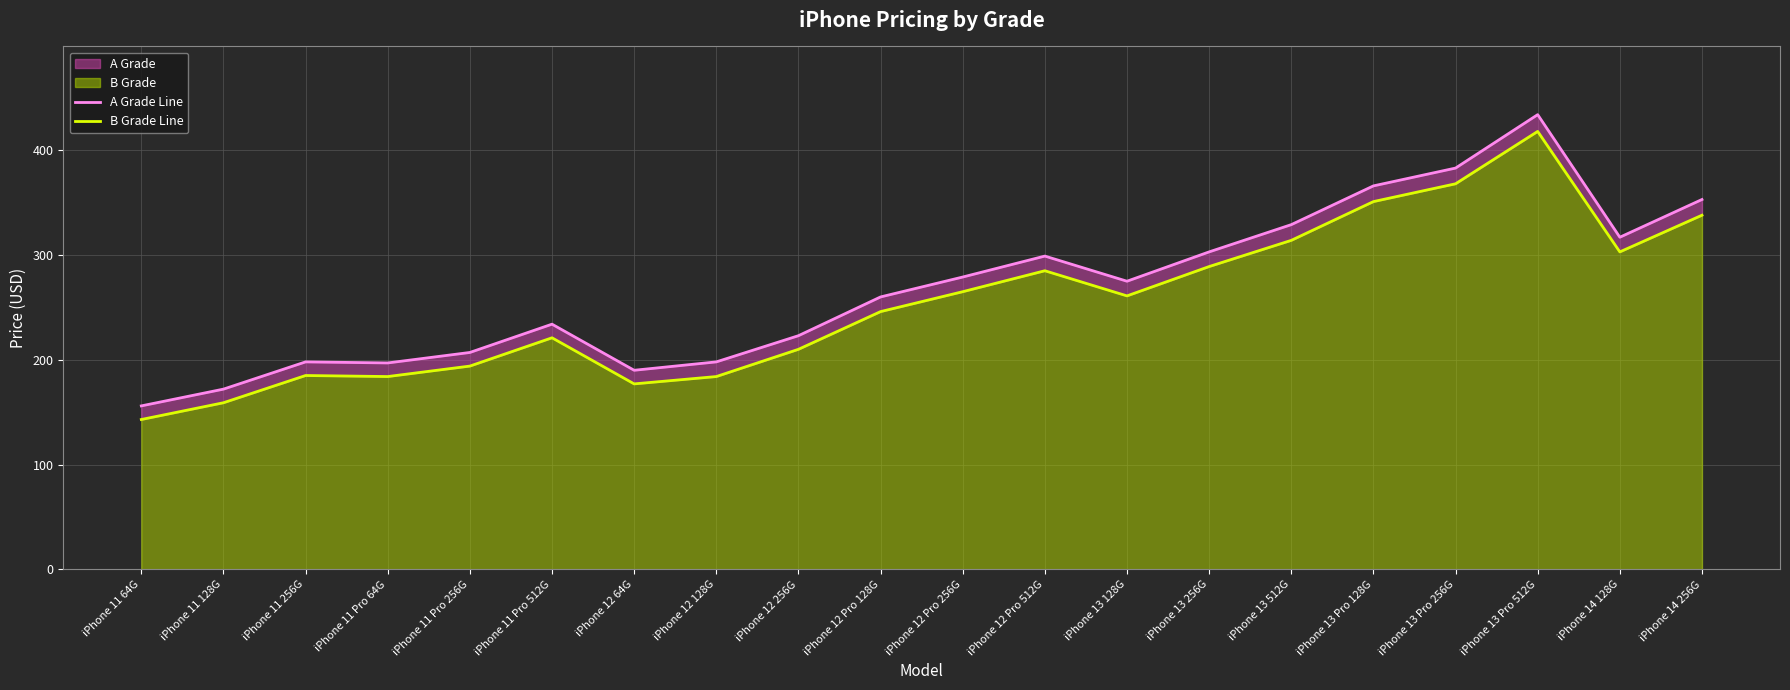

Which category has the highest value in the A Grade Line series?

iPhone 13 Pro 512G